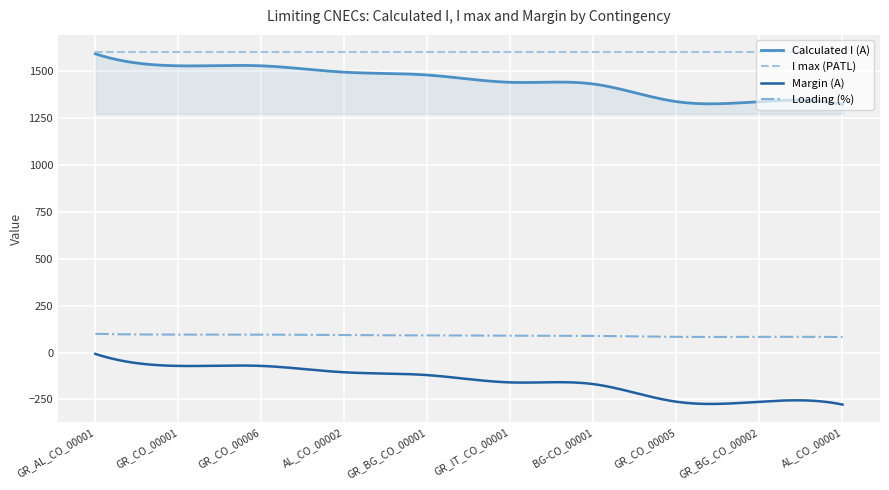

What is the smallest value displayed?

-277.0